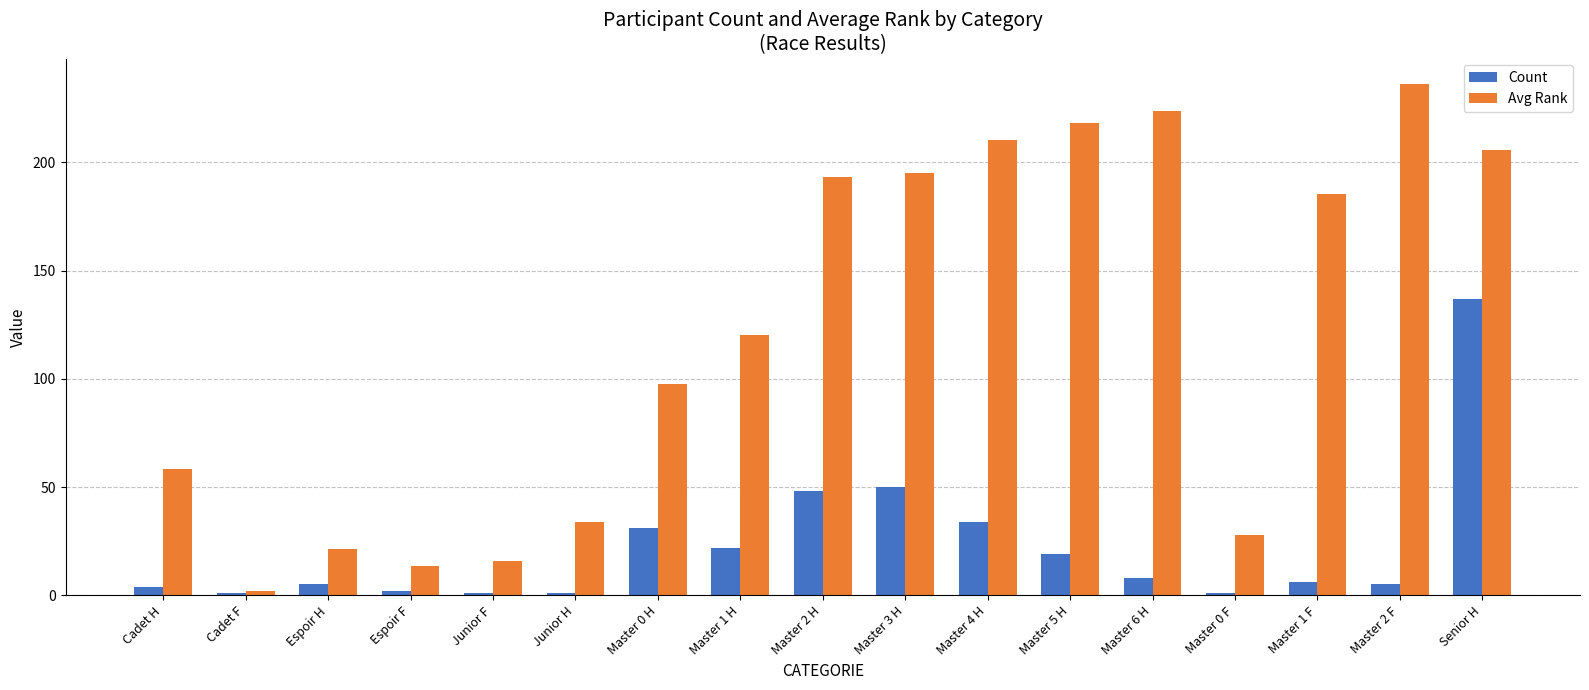

Is the value of Avg Rank at Junior H greater than the value of Count at Cadet F?

Yes